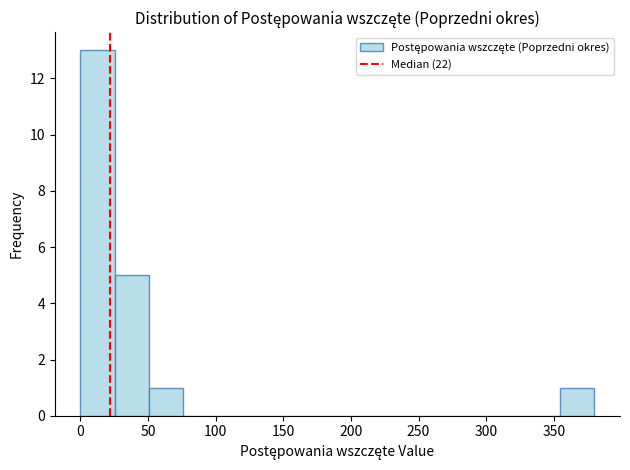

Reading left to right, transcribe this chart: for each bar, give the range it covers on the x-axis and its height. Neither the bar edges nor the heights are printed on the chart, so give them approximately, as read against the axes.

0 to 25: 13
25 to 50: 5
50 to 75: 1
75 to 100: 0
100 to 125: 0
125 to 150: 0
150 to 175: 0
175 to 205: 0
205 to 230: 0
230 to 255: 0
255 to 280: 0
280 to 305: 0
305 to 330: 0
330 to 355: 0
355 to 380: 1